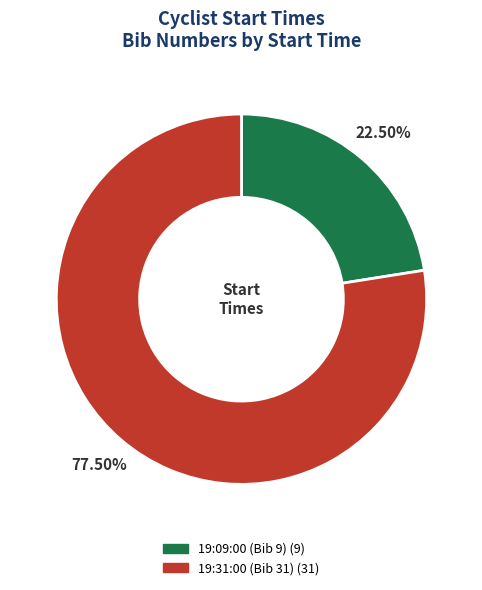

Is 19:31:00 (Bib 31) the majority of the pie?

Yes